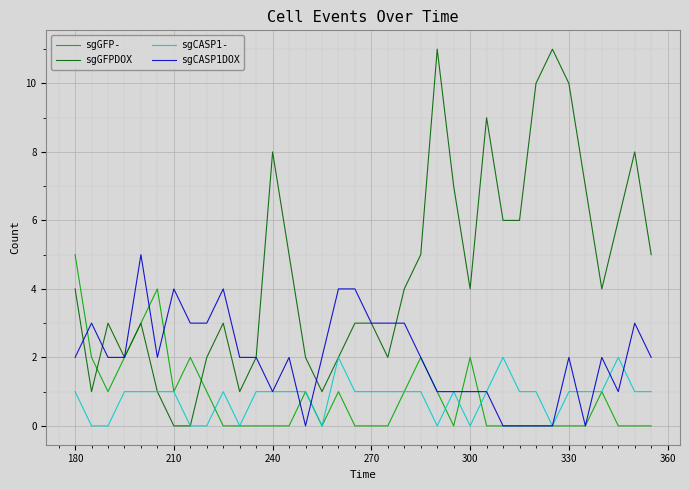

Which series has the largest total across all categories?

sgGFPDOX